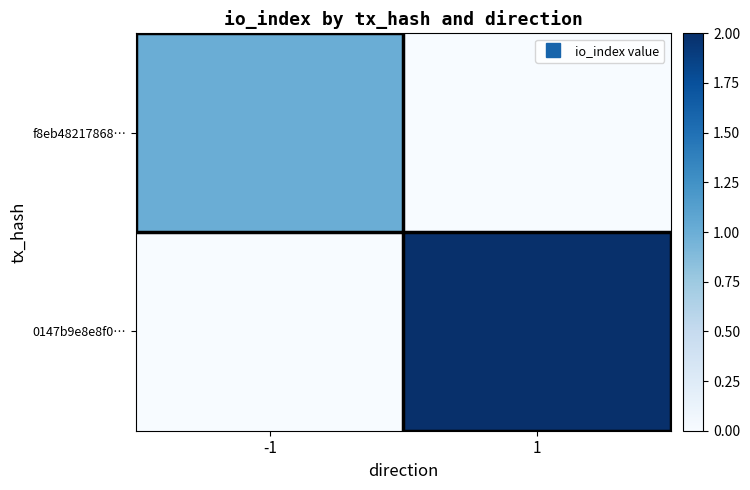

What is the total value across all series at -1?

1